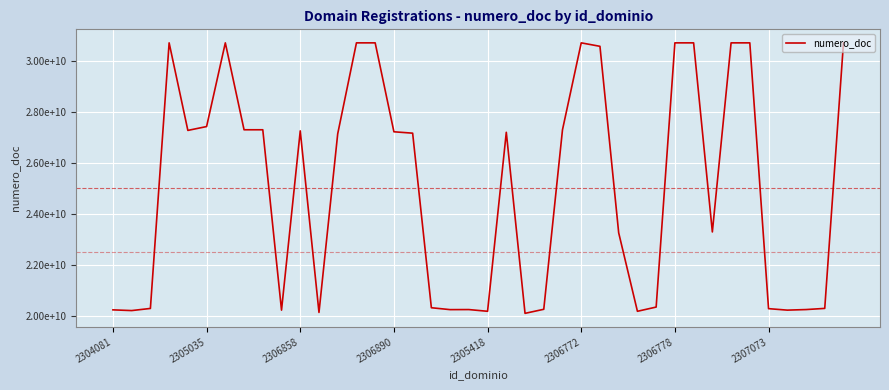

What is the average value?

25021725456